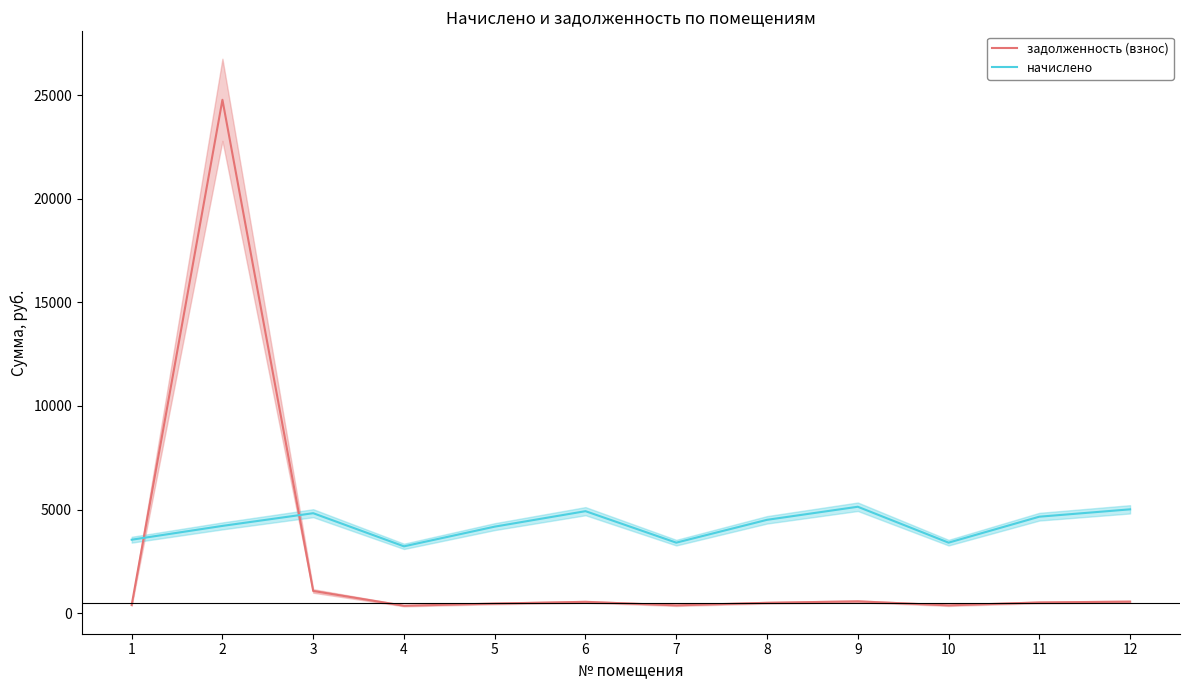

What is the value of the задолженность (взнос) point at the 3rd from the left?

1071.9